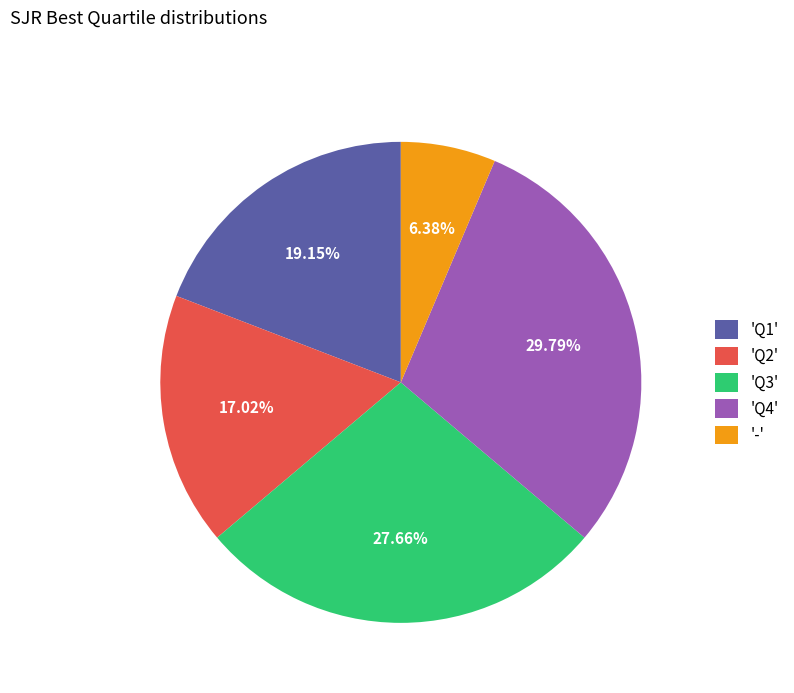

Do '-' and 'Q3' together represent more than half of the pie?

No